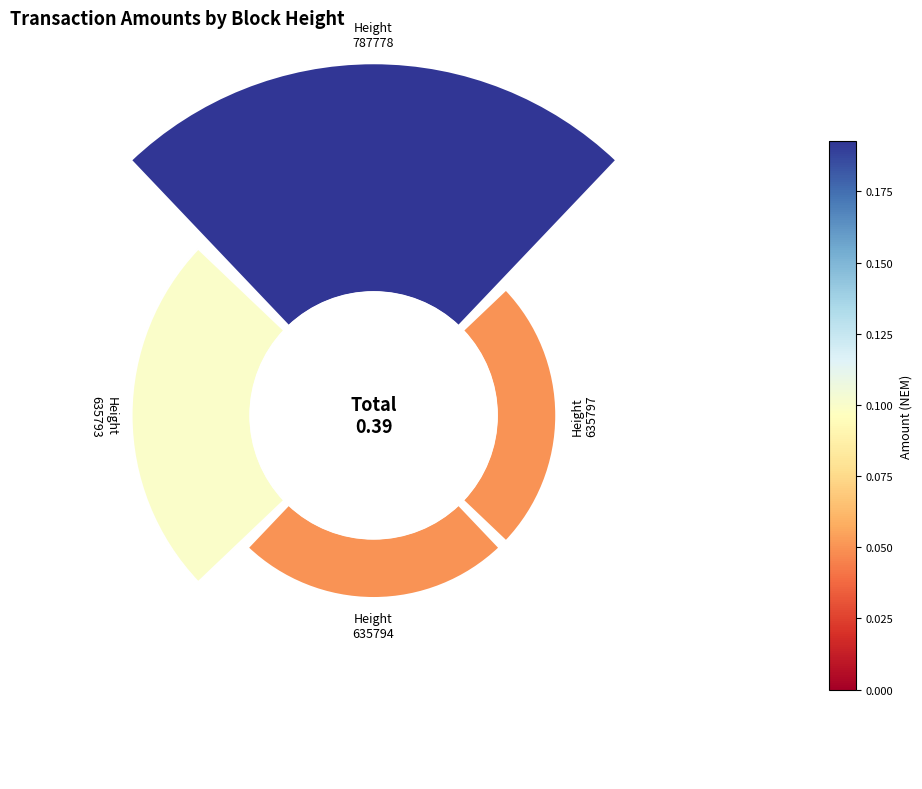

Combined, do 3 and 1 account for over 50%?

No